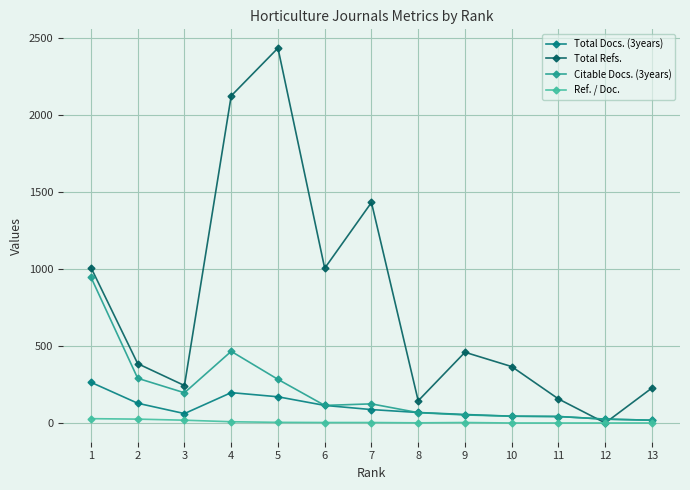

Where does the Total Refs. series first go above 385?

1